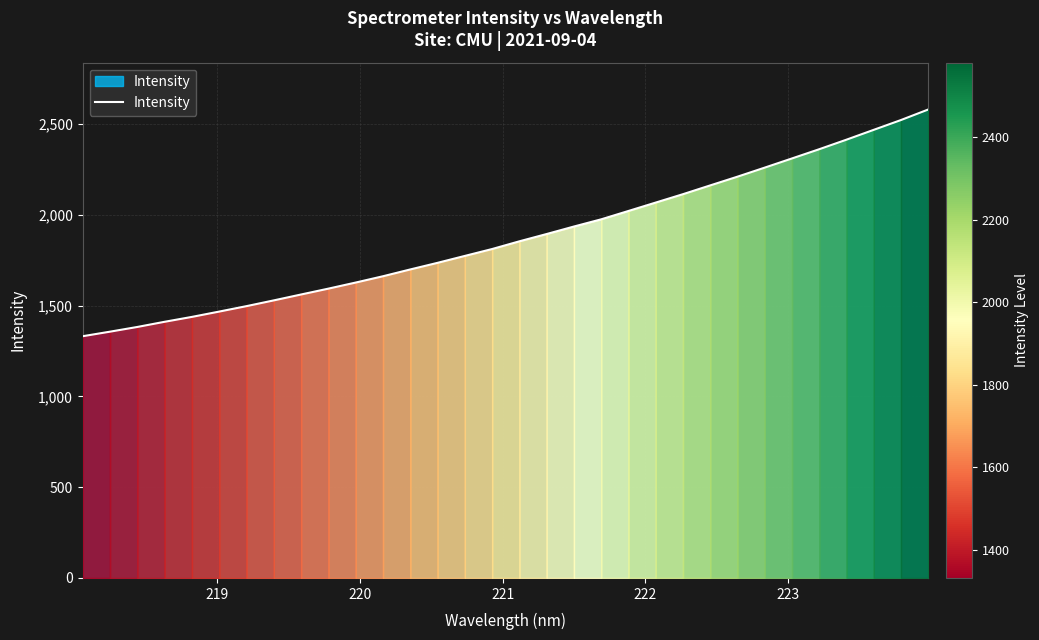

What is the average value?

1876.1